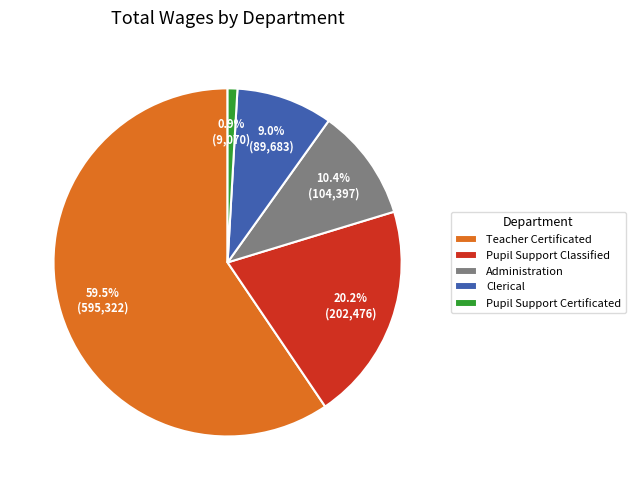

Does any single category account for the majority?

Yes